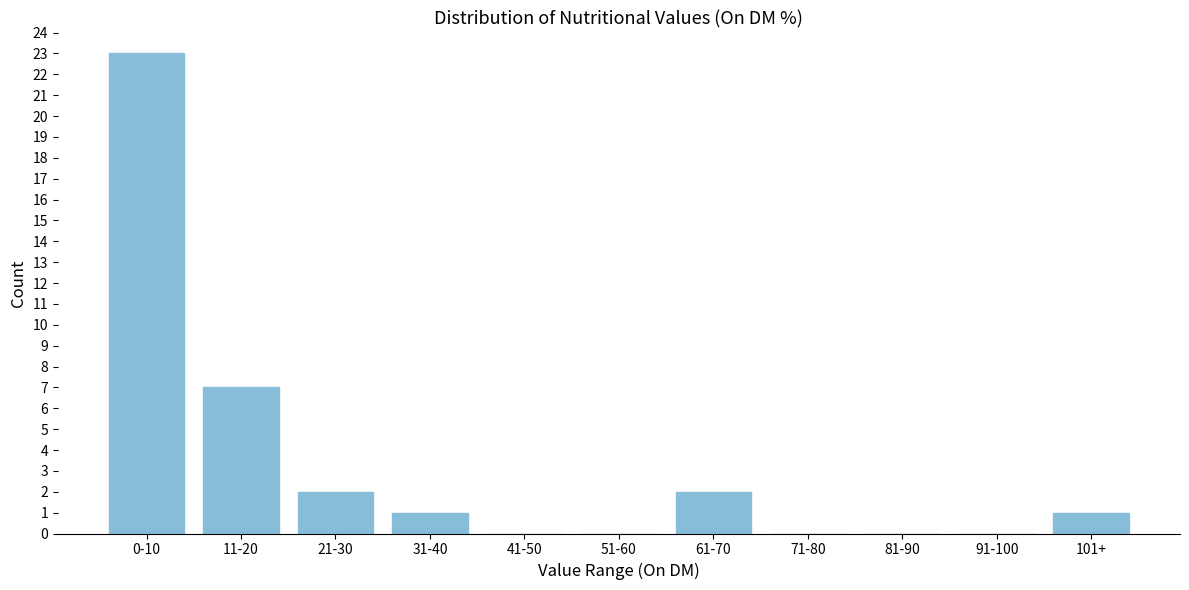

Reading left to right, what are all the values shown in this chart?

0-10=23	11-20=7	21-30=2	31-40=1	41-50=0	51-60=0	61-70=2	71-80=0	81-90=0	91-100=0	101+=1